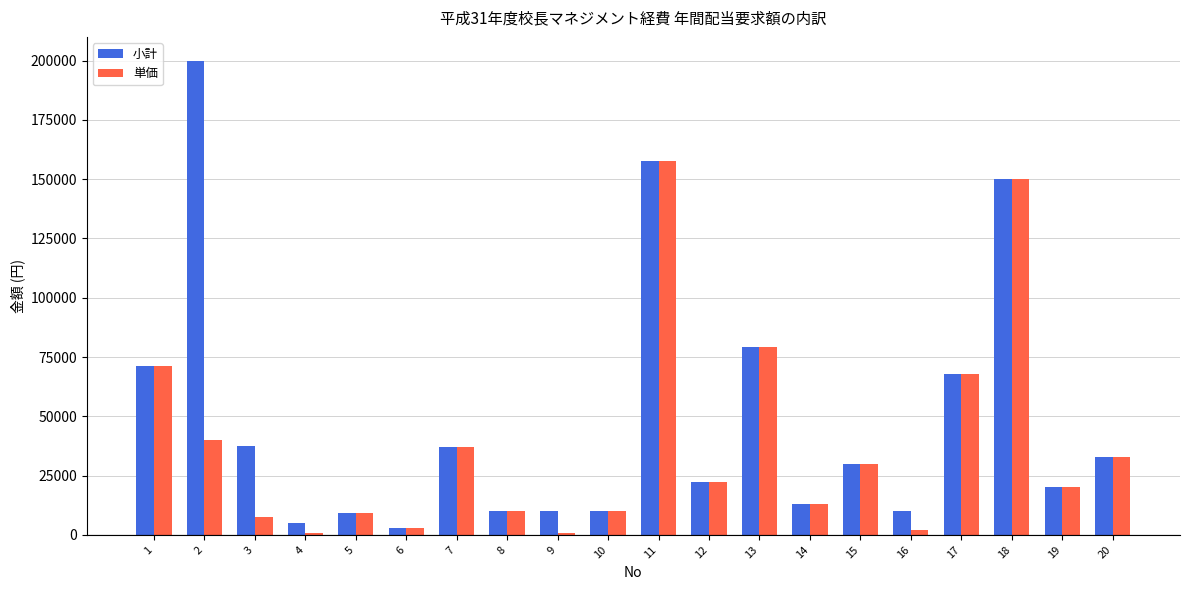

Is it true that 小計 equals 47161 at 17?

False